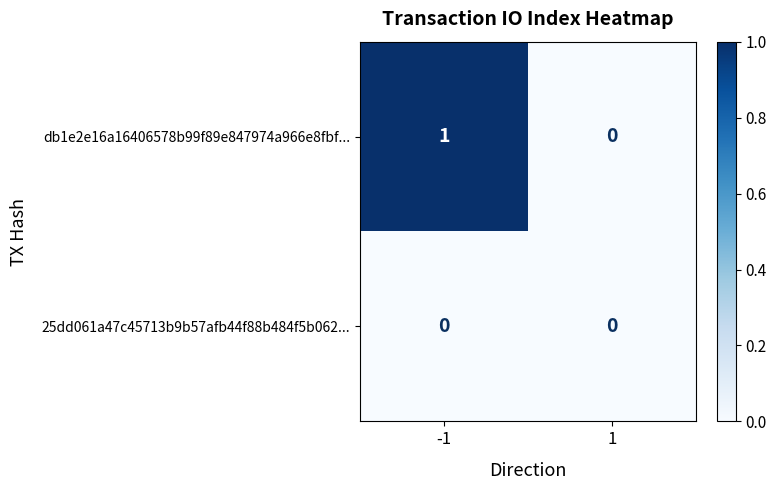

Is the value of 25dd061a47c45713b9b57afb44f88b484f5b062... at -1 greater than the value of db1e2e16a16406578b99f89e847974a966e8fbf... at -1?

No